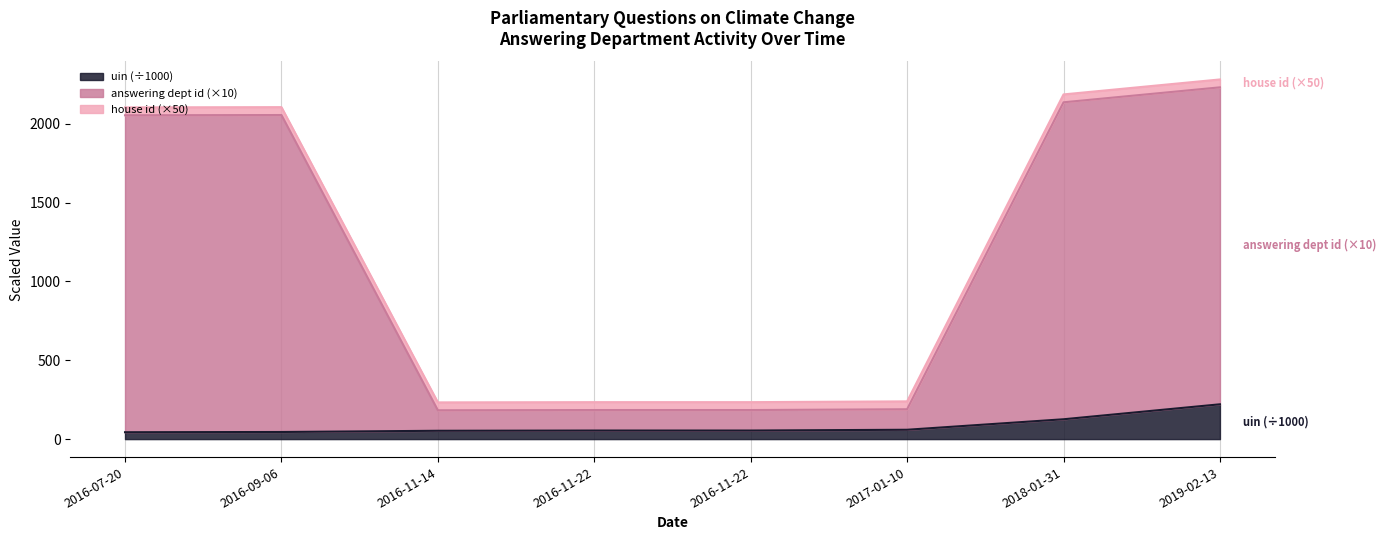

What are all the series names shown in the legend?

uin (÷1000), answering dept id (×10), house id (×50)